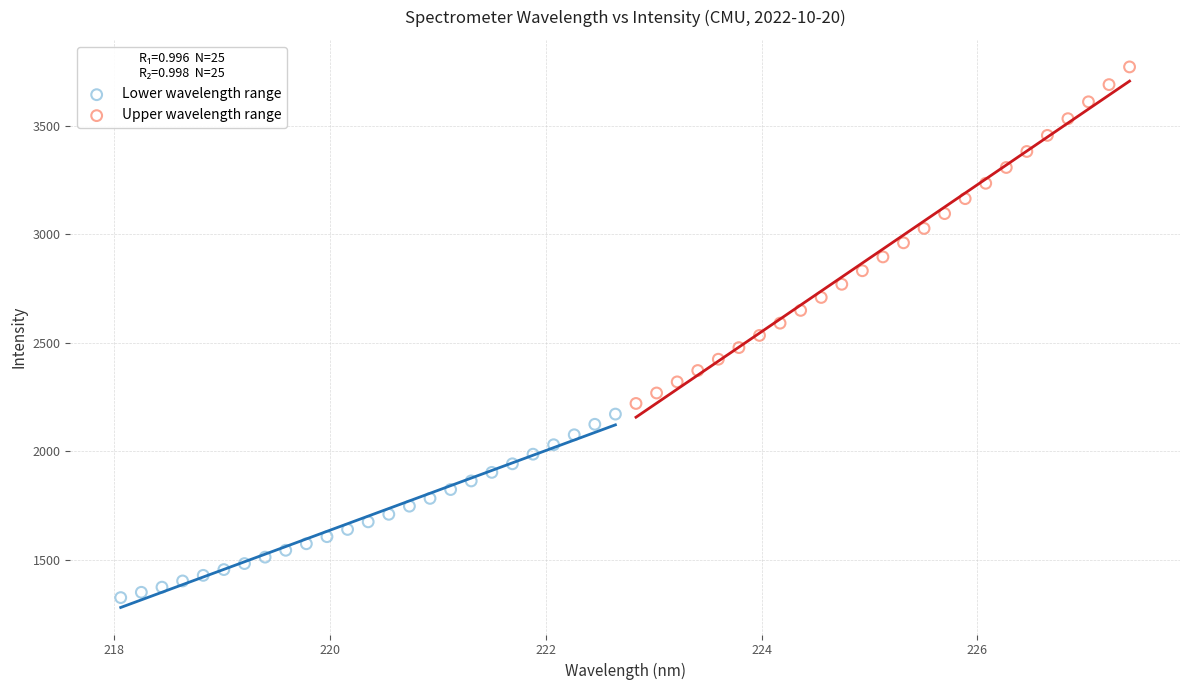

Which series has the largest Y range (max minus min)?

Upper wavelength range